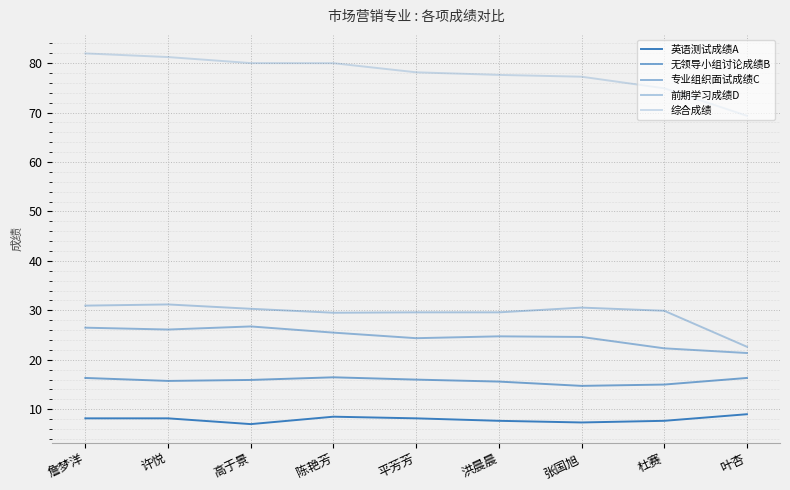

Does the chart display data point markers on the line(s)?

No